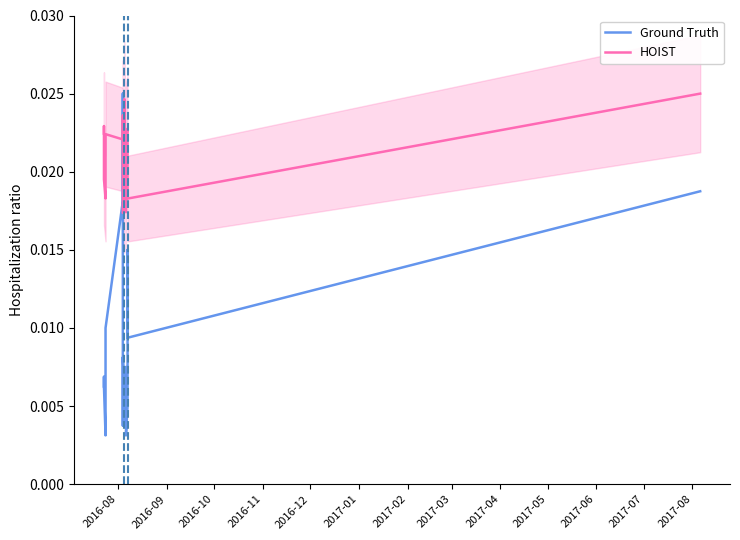

What position from the left is 2017-05?

10